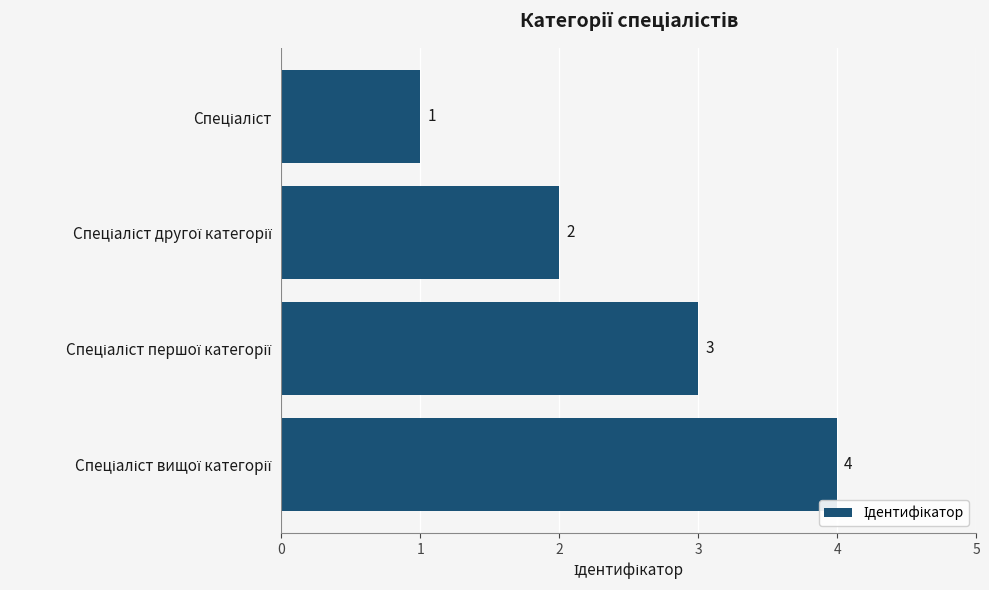

What is the difference between the maximum and minimum values?

3